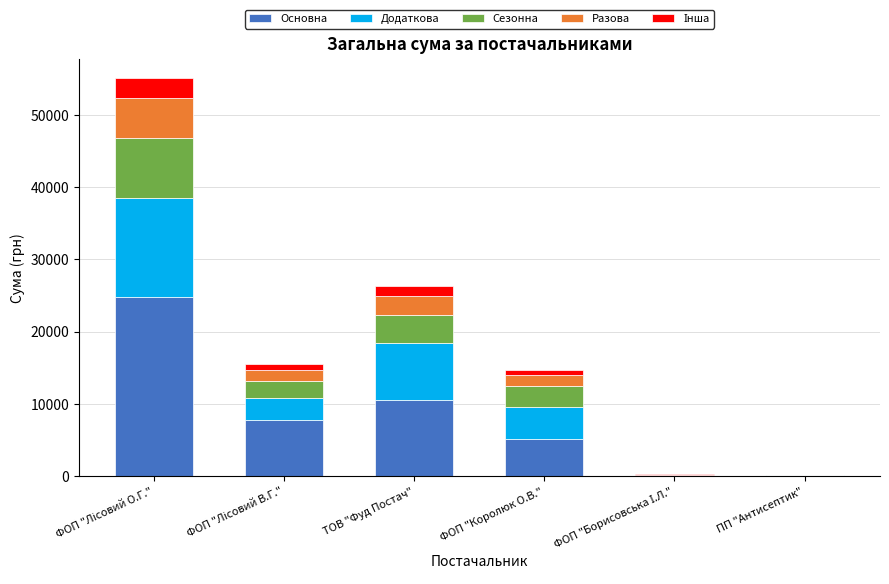

What is the maximum value for Основна?

24765.8